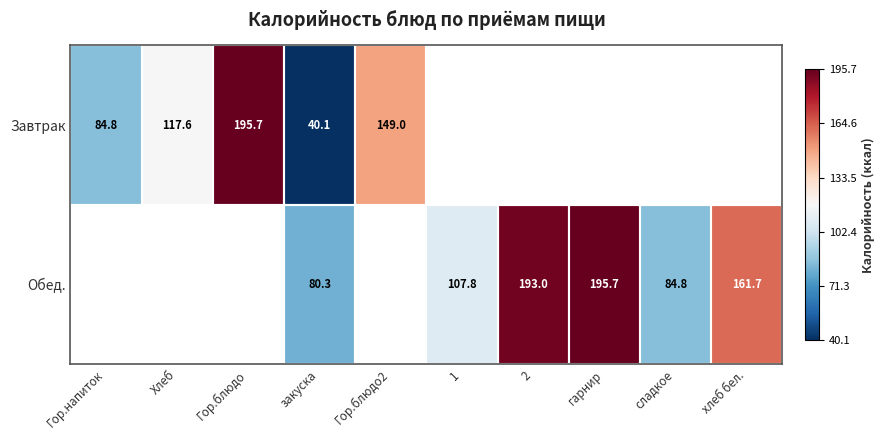

The Обед. series shows 80.3 at закуска. True or false?

True